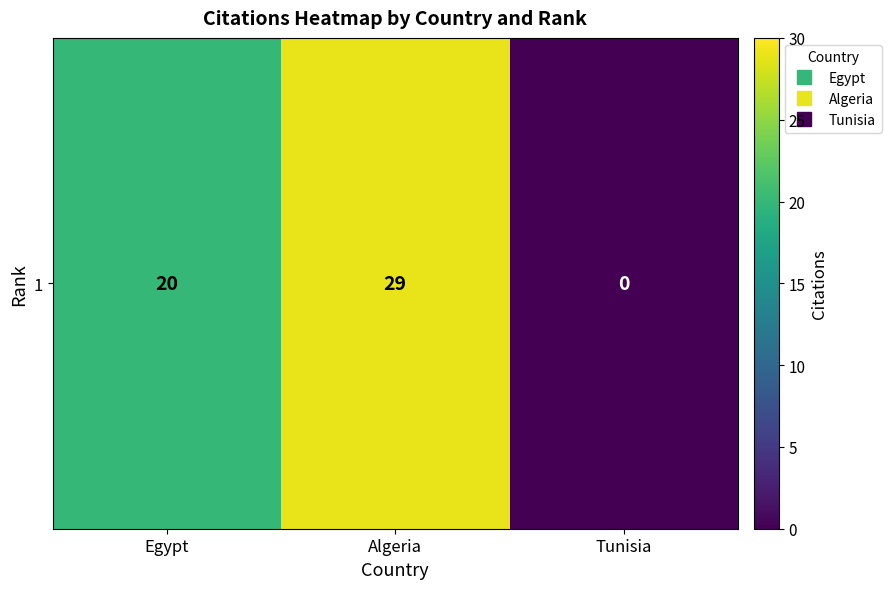

True or false: the data shows 29 at Algeria.

True